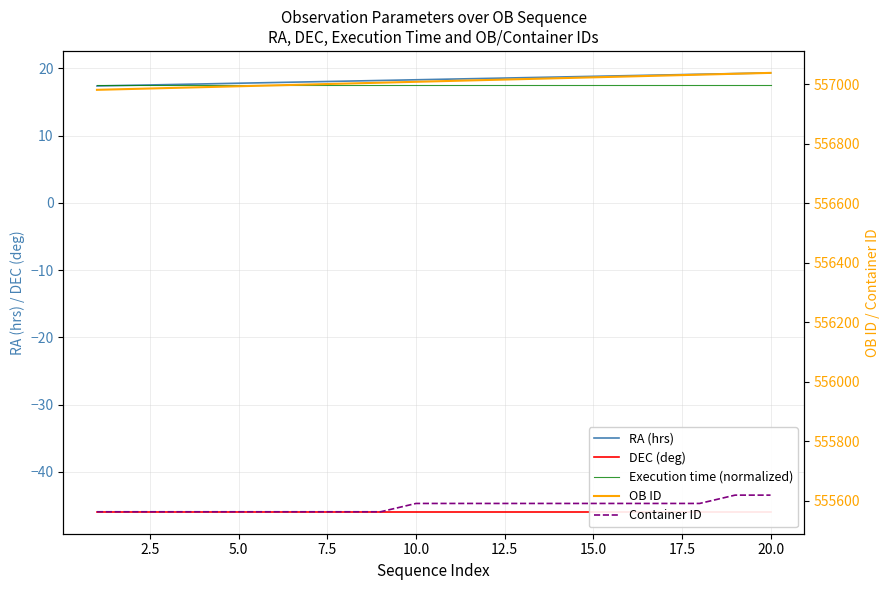

Count the number of data series in this chart.

5